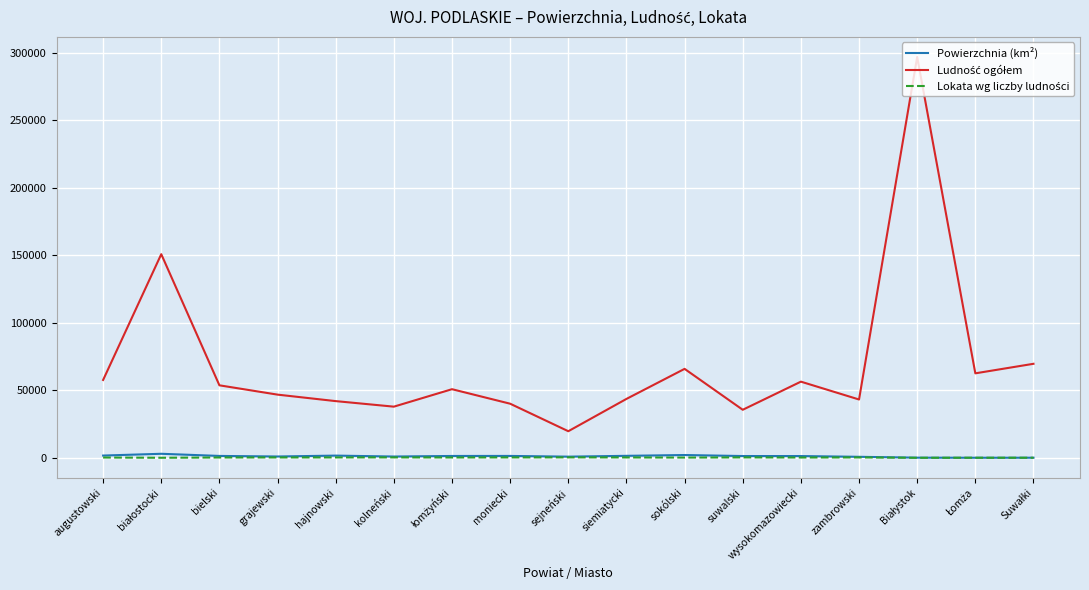

What is the maximum value shown in the chart?

296958